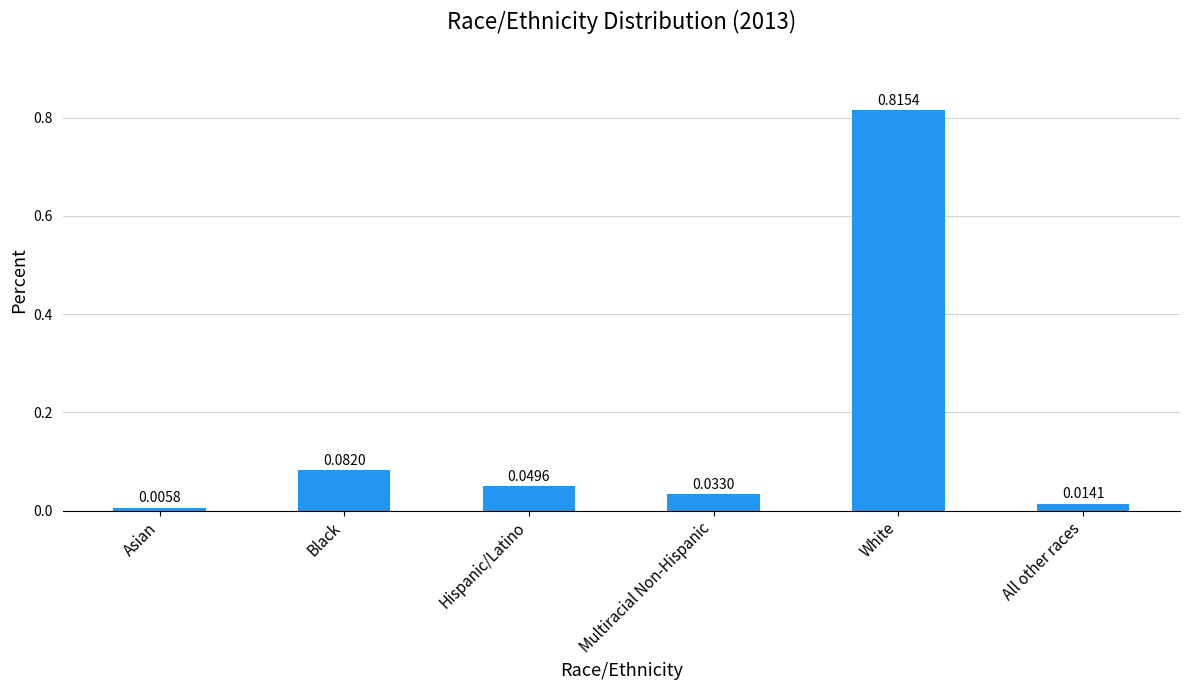

What is the sum of all values?

1.0